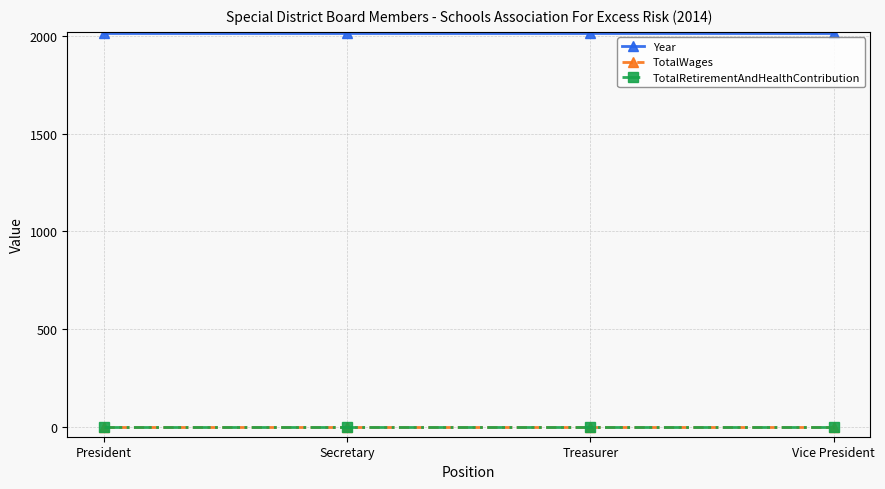

Is this an area chart (filled region under the line)?

No